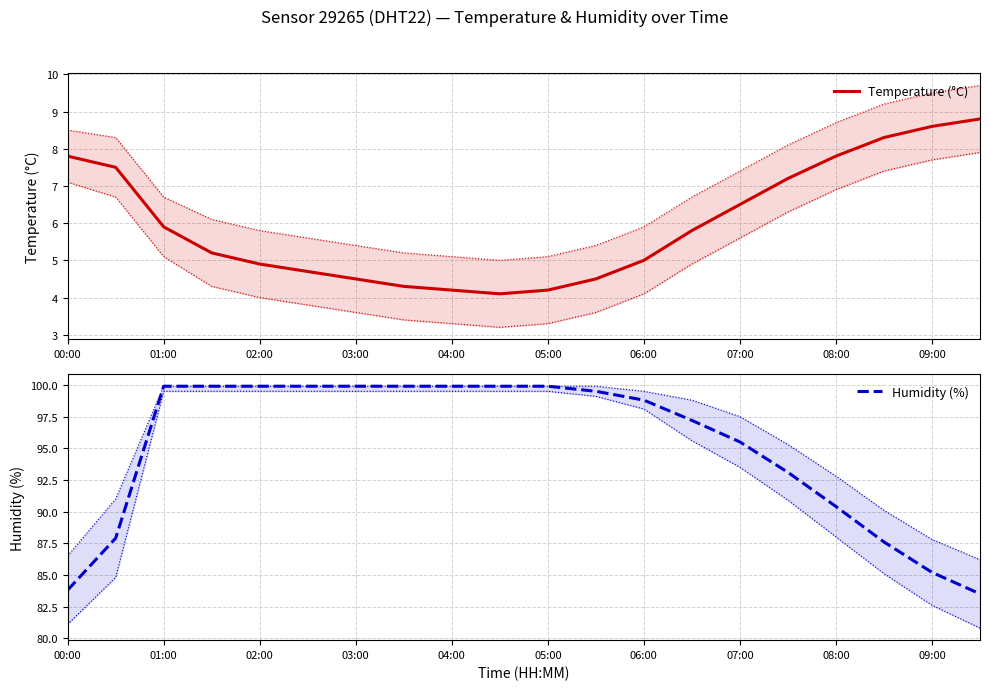

True or false: Temperature (°C) has more than 1 interior local peaks.

False